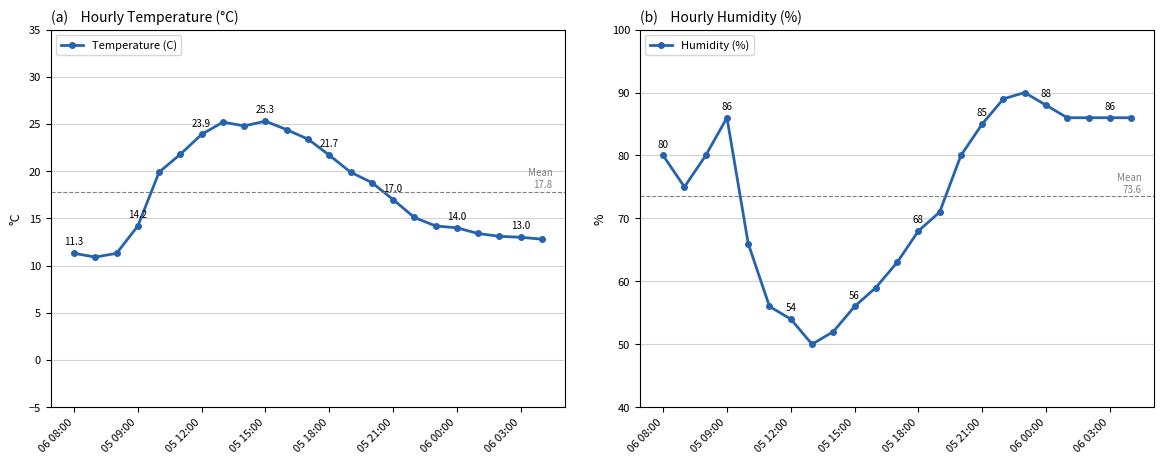

True or false: Temperature (C) has a value of 7.4 at 06 03:00.

False